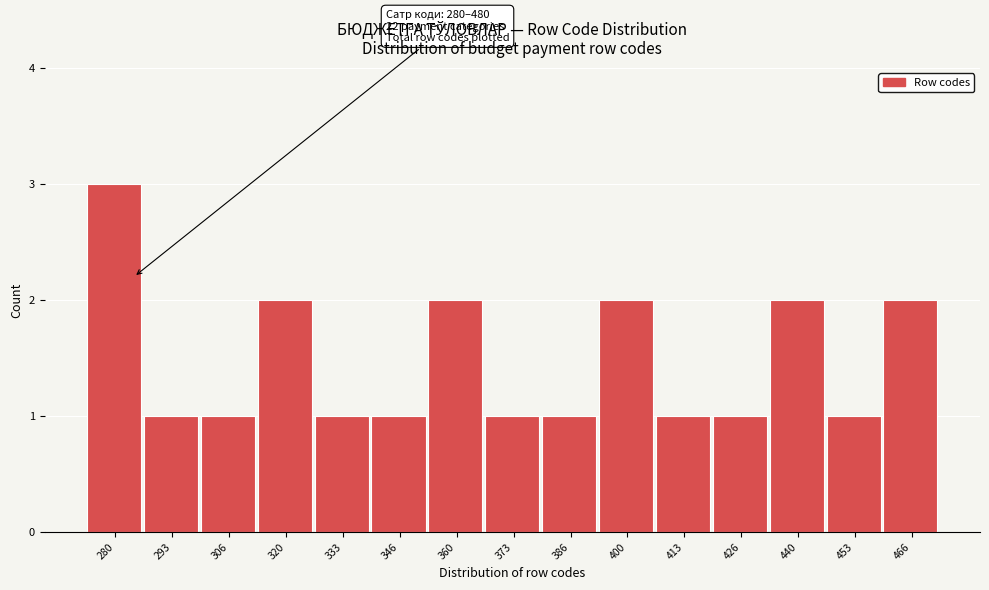

Reading left to right, list all the values displayed in this chart.

3	1	1	2	1	1	2	1	1	2	1	1	2	1	2